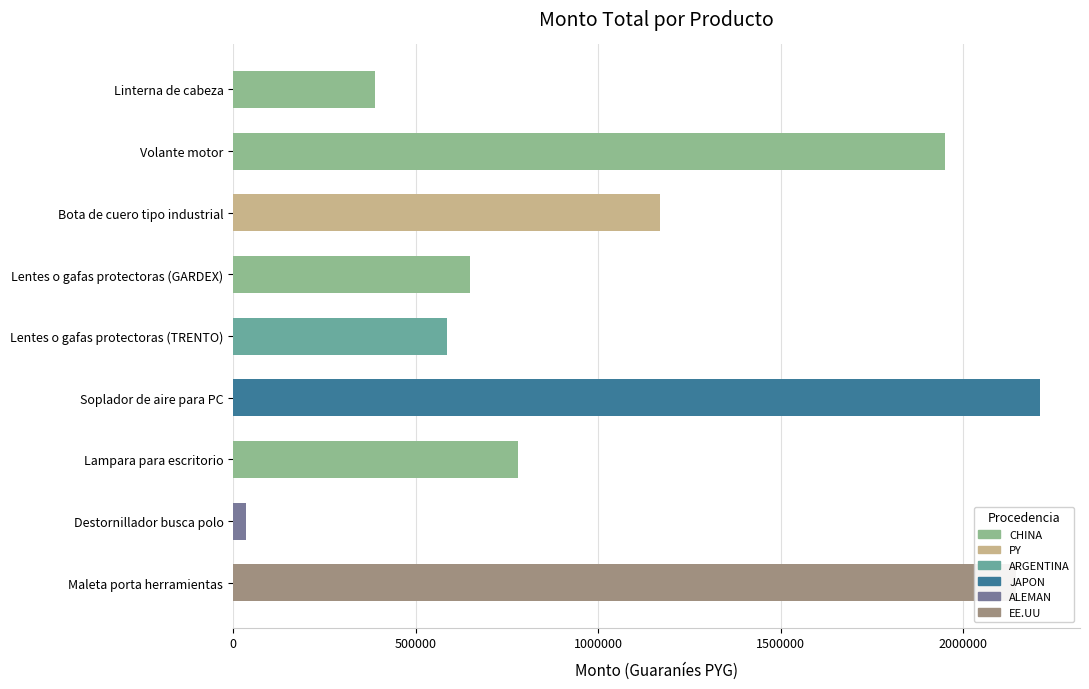

List the labels in order of value, largest first.

Soplador de aire para PC, Maleta porta herramientas, Volante motor, Bota de cuero tipo industrial, Lampara para escritorio, Lentes o gafas protectoras (GARDEX), Lentes o gafas protectoras (TRENTO), Linterna de cabeza, Destornillador busca polo